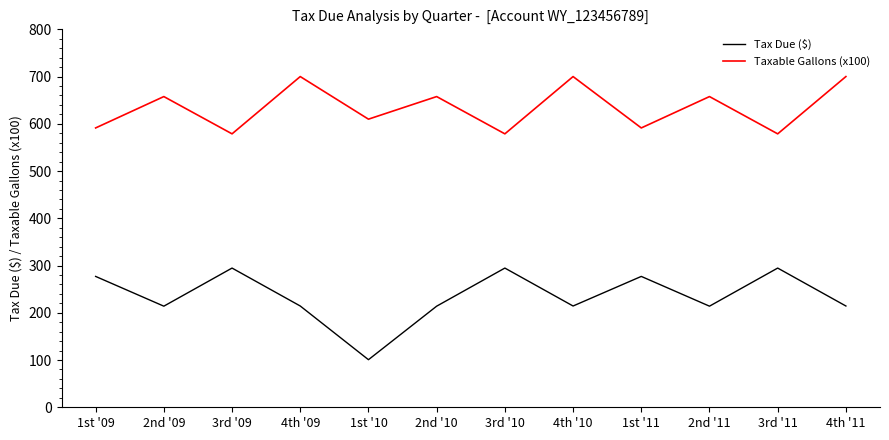

What is the spread (max minus min) of values at 2nd '09?

443.7